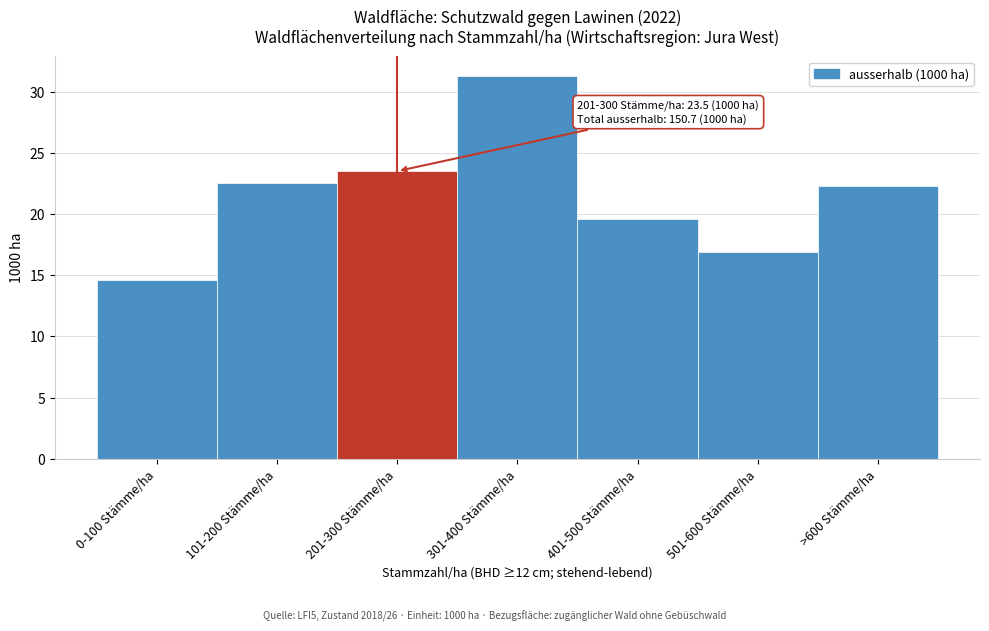

Reading left to right, transcribe all the data shown in this chart.

0-100 Stämme/ha=14.6	101-200 Stämme/ha=22.5	201-300 Stämme/ha=23.5	301-400 Stämme/ha=31.3	401-500 Stämme/ha=19.6	501-600 Stämme/ha=16.9	>600 Stämme/ha=22.3